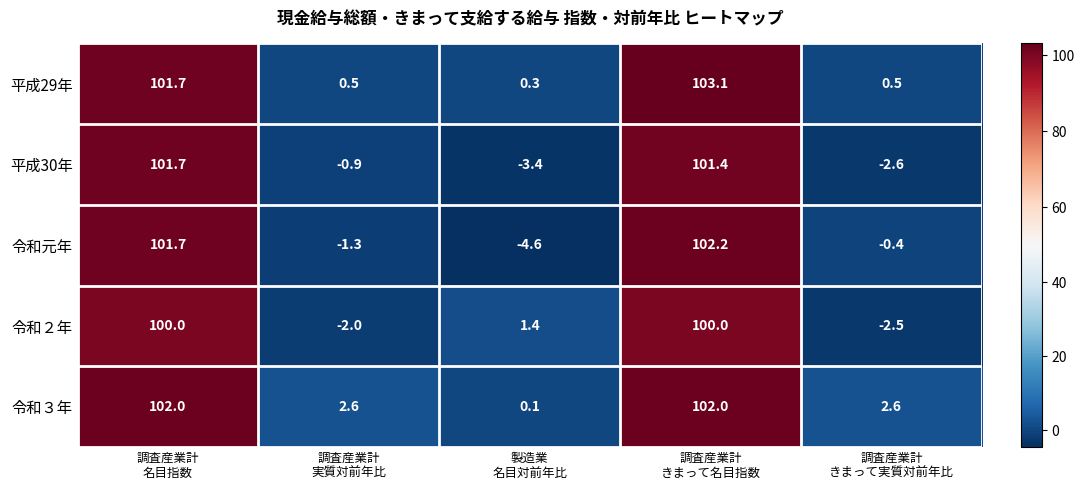

What is the average value of the 令和２年 series?

39.4